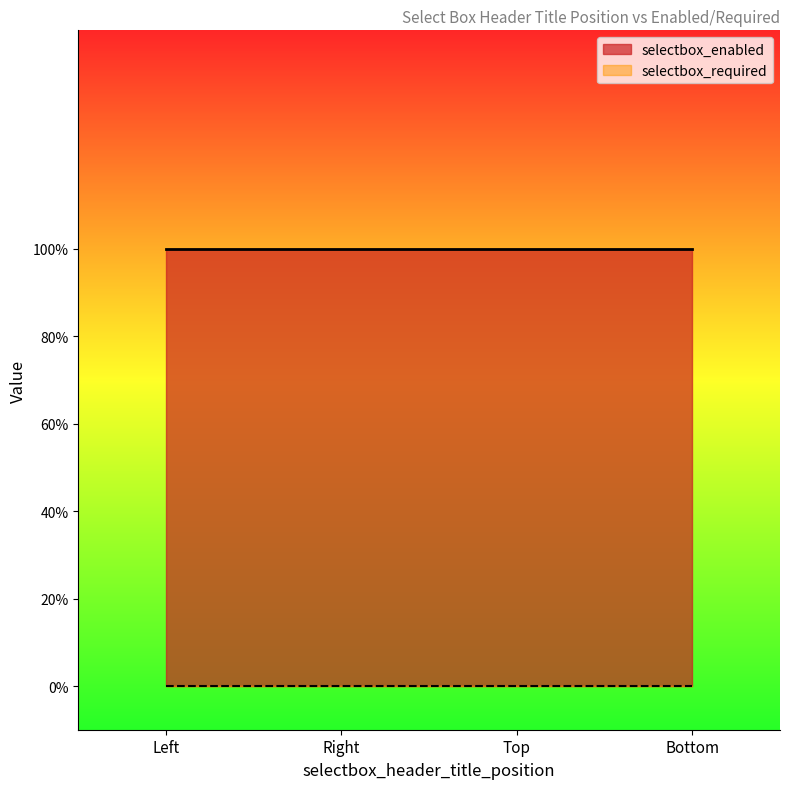

Which category has the lowest value in the selectbox_required series?

Left